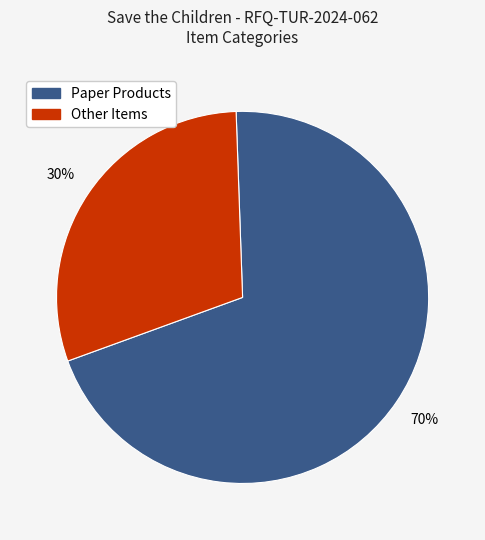

The Paper Products slice represents 70% of the pie. True or false?

True